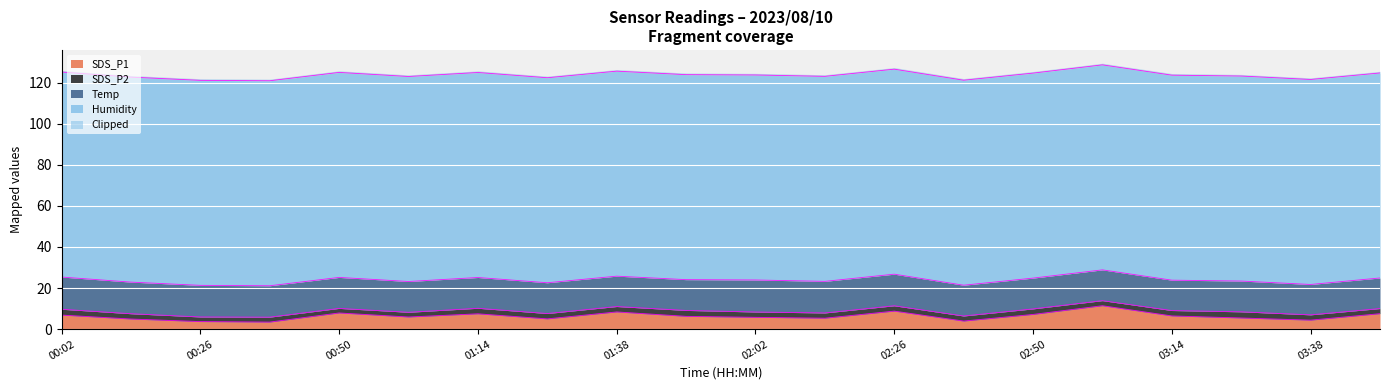

In SDS_P1, how many points are lower than both neighbors (excluding endpoints)?

6